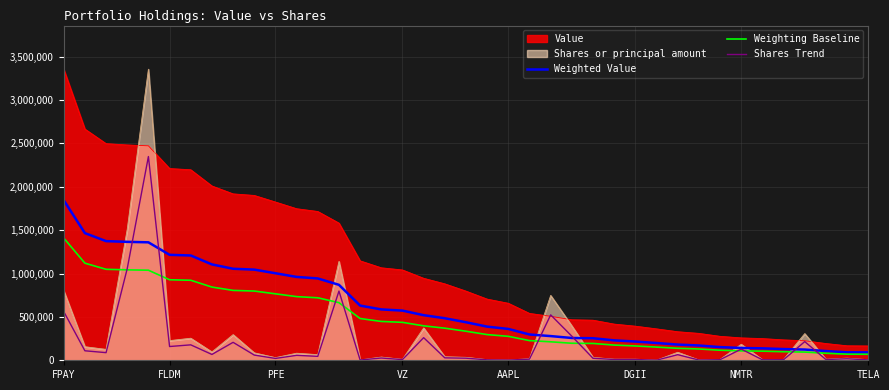

True or false: Shares Trend has a value of 129089.6 at NMTR.

True